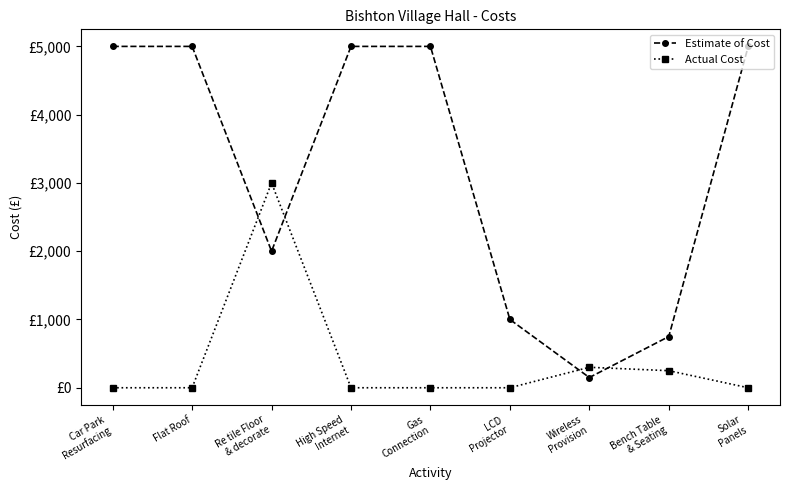

Is this an area chart (filled region under the line)?

No